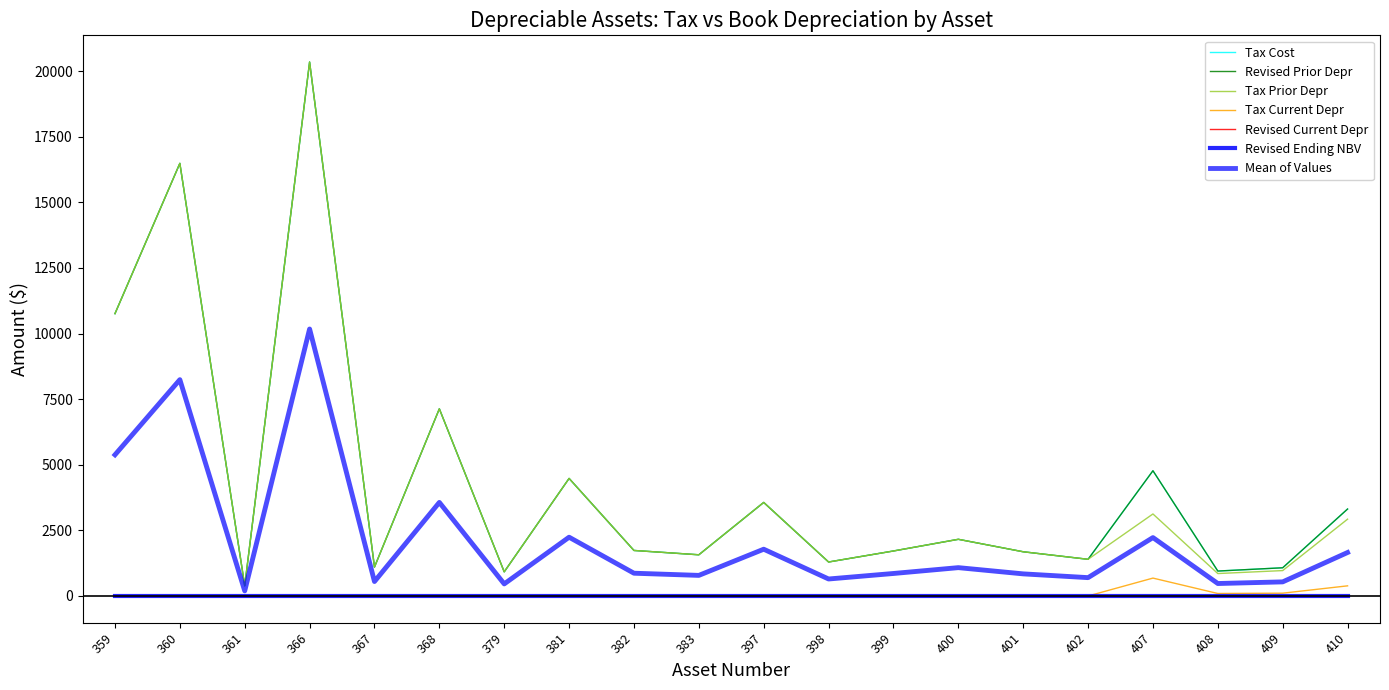

What is the difference between the maximum and second lowest values in the Tax Prior Depr series?

19493.0